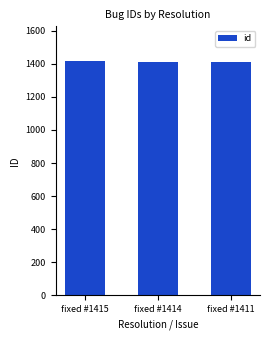

How many data points are less than 1414?

1